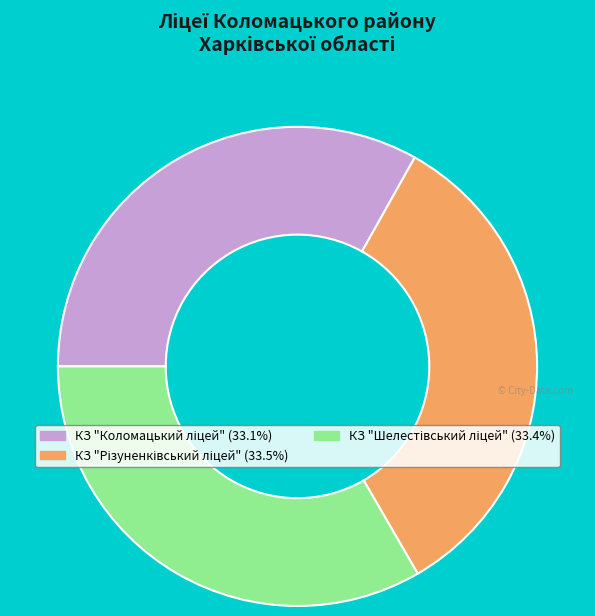

Does any single category account for the majority?

No